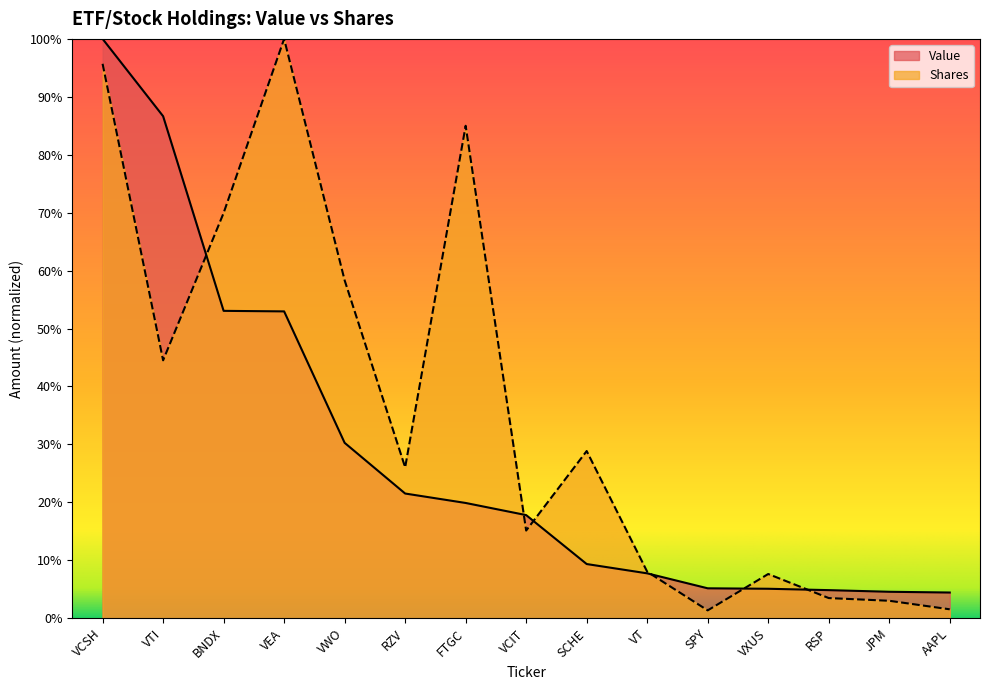

True or false: Shares has a value of 0.1 at VXUS.

True